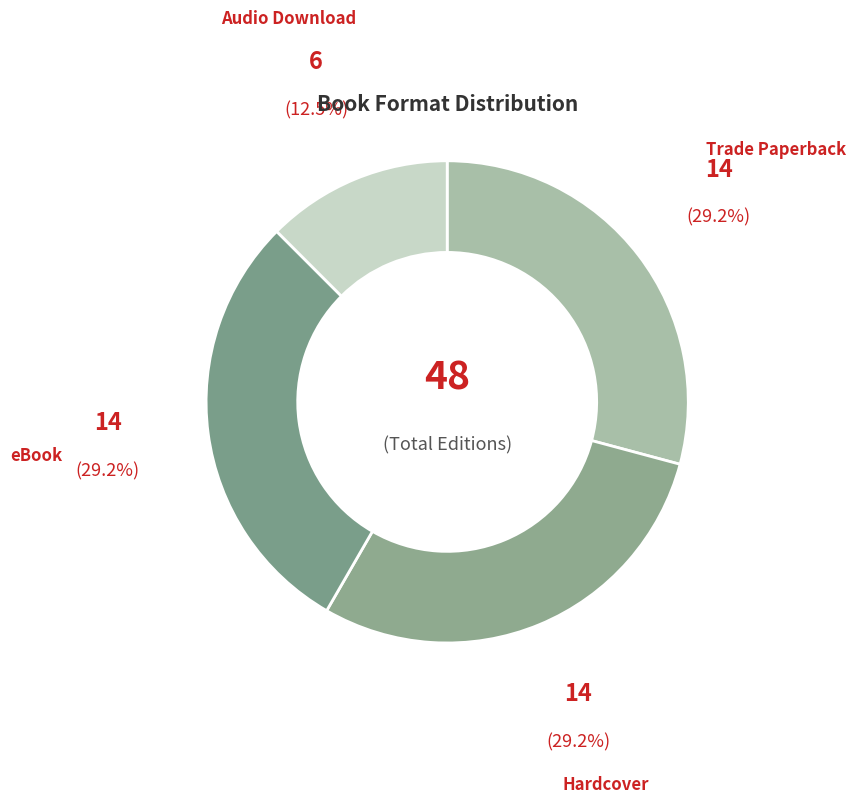

What is the largest slice in the pie chart?

Trade Paperback